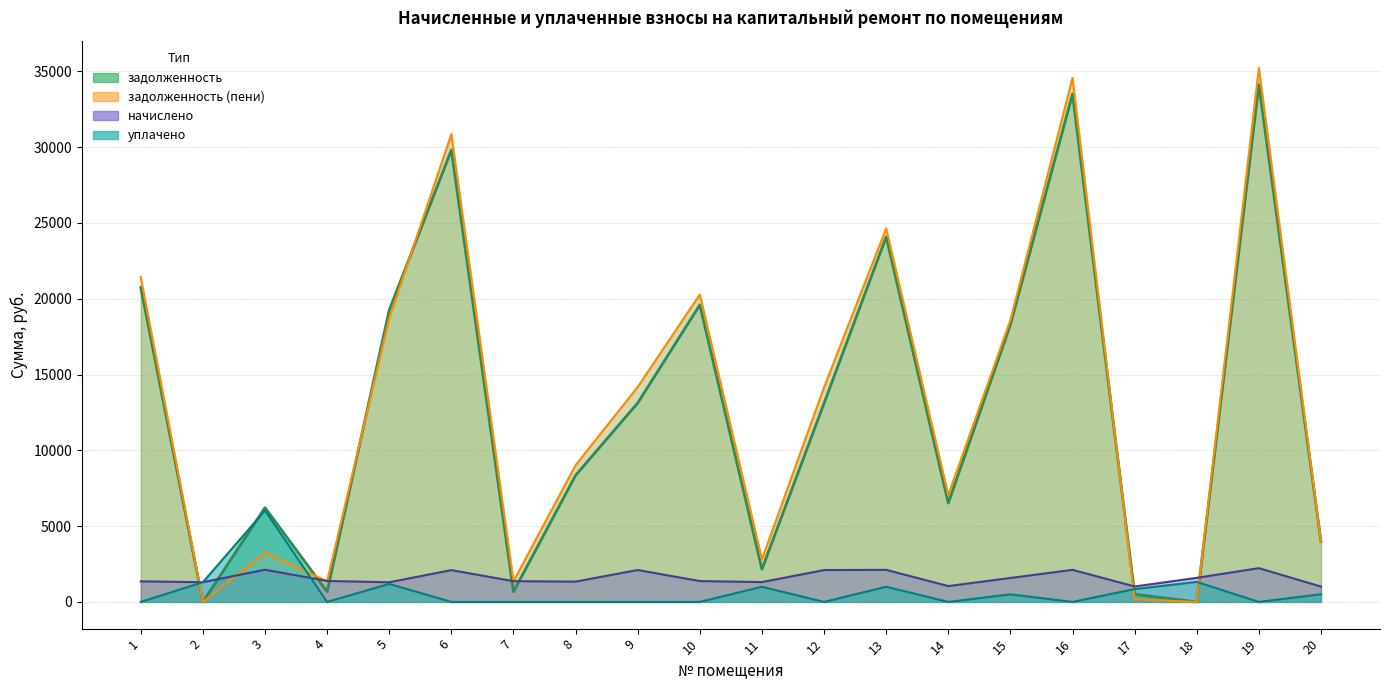

What value does the начислено series have at 9?

2105.5